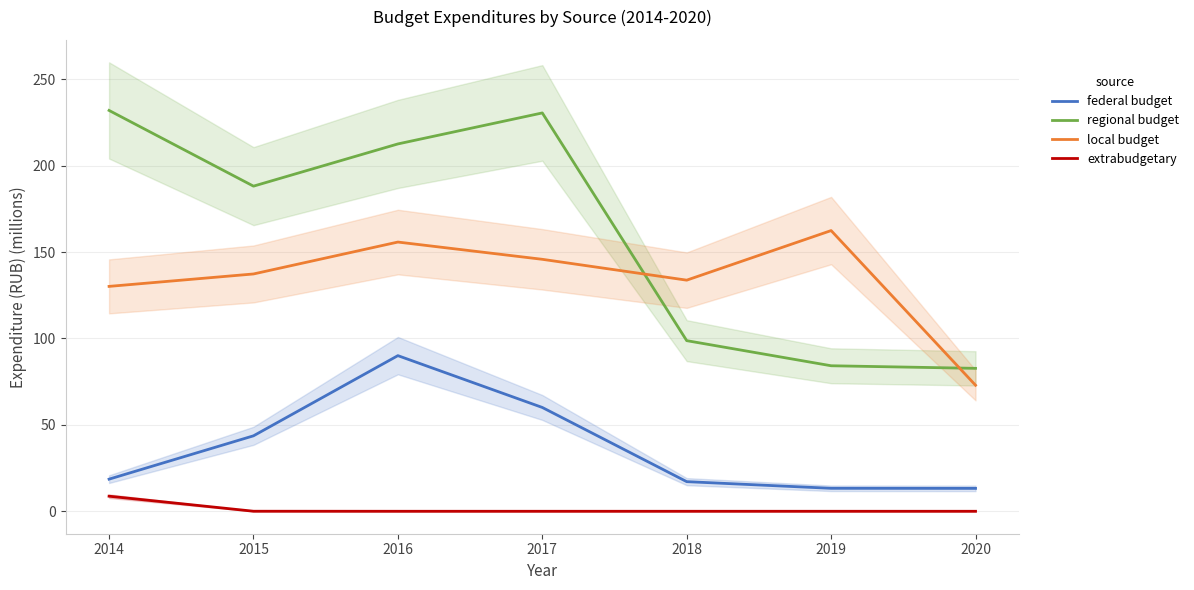

What is the difference between the maximum and minimum values in the federal budget series?

76.8